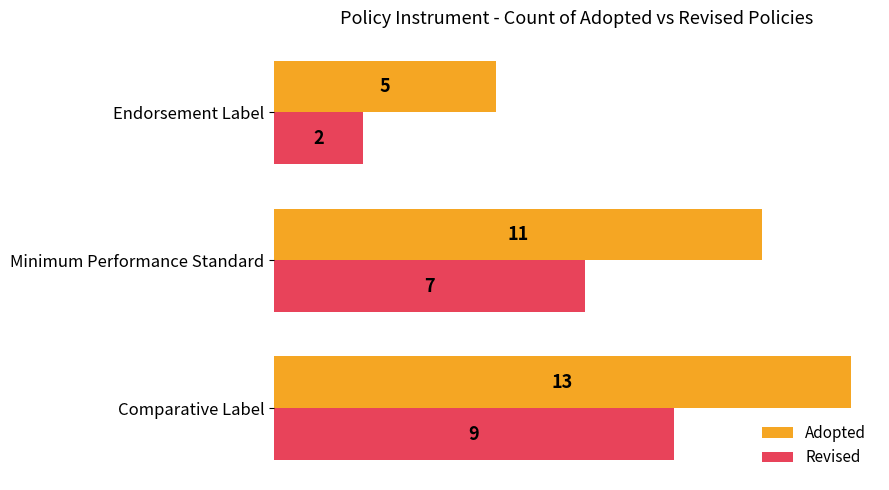

Which series has the largest range (max minus min)?

Adopted